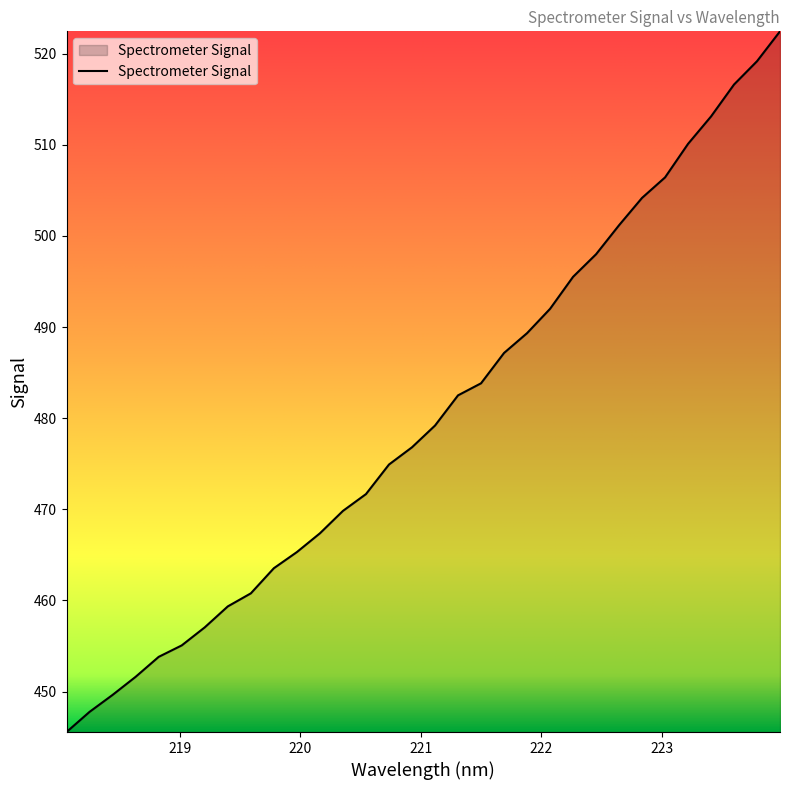

Count the number of values greater than 479.

16